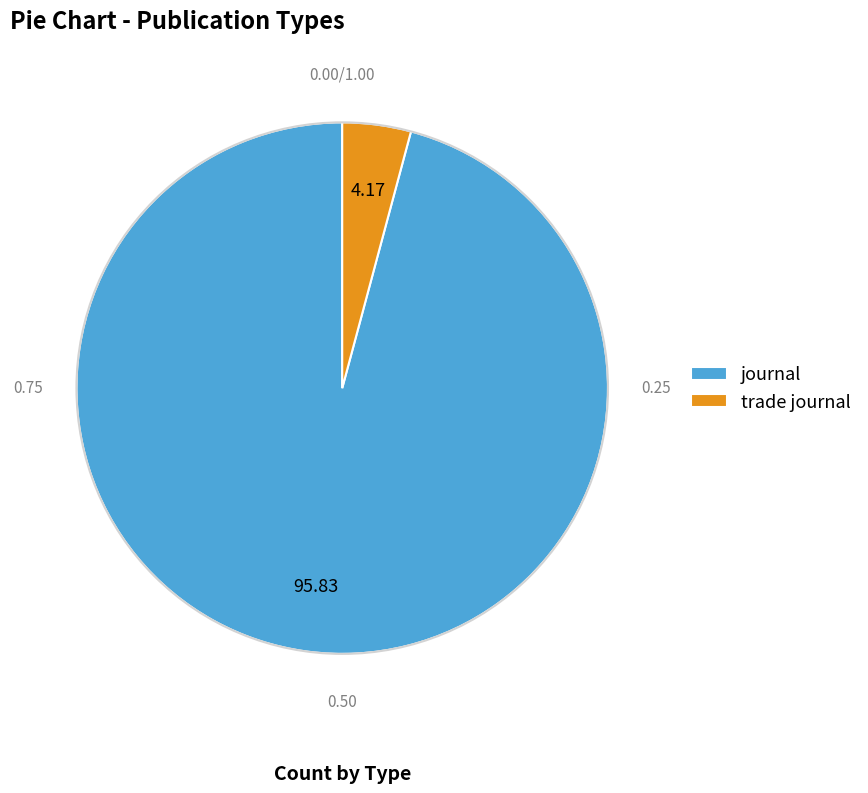

Rank the categories by value from highest to lowest.

journal, trade journal